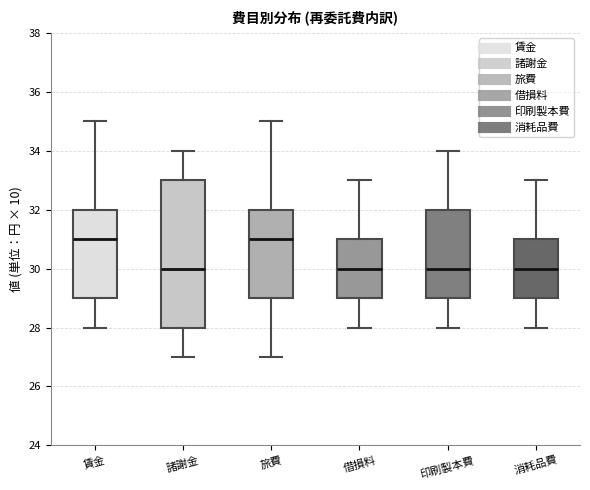

Reading left to right, read every box against the y-axis: the position of its median line, the range the box covers, and the ends of its whiskers. The values are not printed on the chart, so give them approximately, as read against the axis.

賃金: median 31, box 29 to 32, whiskers 28 to 35
諸謝金: median 30, box 28 to 33, whiskers 27 to 34
旅費: median 31, box 29 to 32, whiskers 27 to 35
借損料: median 30, box 29 to 31, whiskers 28 to 33
印刷製本費: median 30, box 29 to 32, whiskers 28 to 34
消耗品費: median 30, box 29 to 31, whiskers 28 to 33